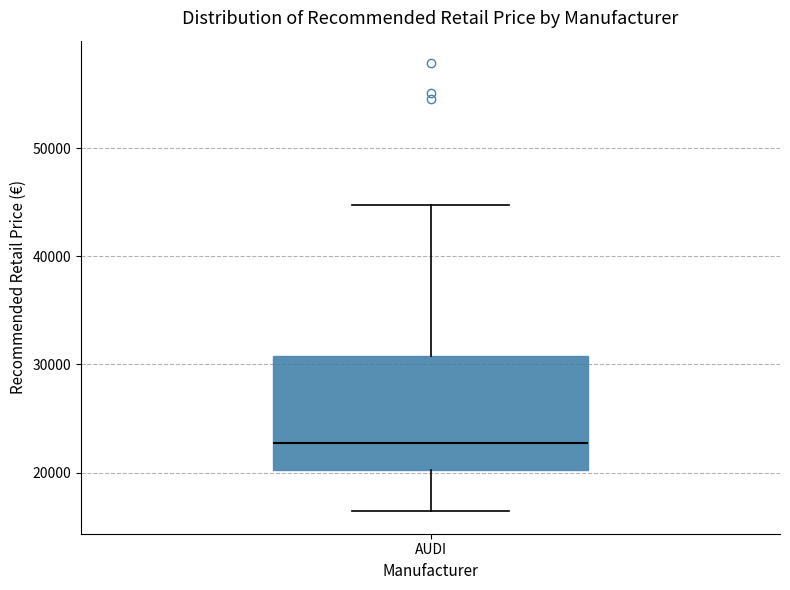

Transcribe this box plot: give where the median line is, the range the box spans, and where the two whiskers end, as read against the y-axis. The values are not printed on the chart, so give them approximately, as read against the axis.

median 23000, box 20000 to 31000, whiskers 16000 to 45000